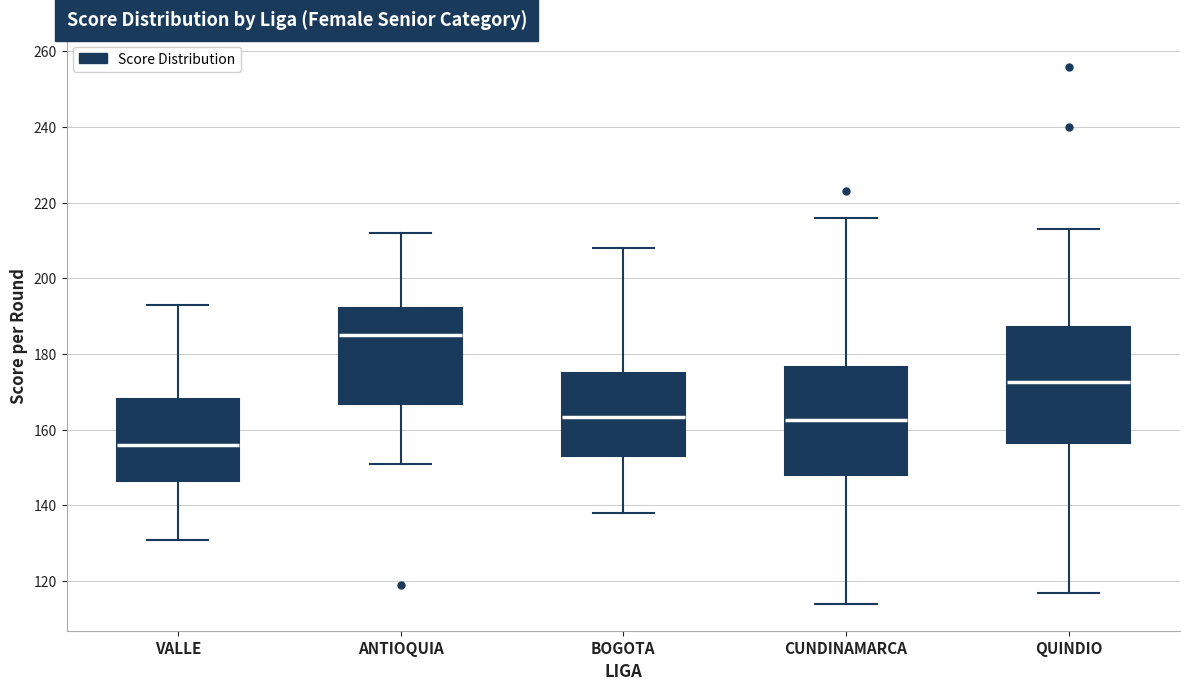

Reading left to right, transcribe this box plot: for each box, give where its median line is, the range the box spans, and where its two whiskers end, as read against the y-axis. The values are not printed on the chart, so give them approximately, as read against the axis.

VALLE: median 156, box 146 to 168, whiskers 132 to 194
ANTIOQUIA: median 186, box 166 to 192, whiskers 152 to 212
BOGOTA: median 164, box 154 to 176, whiskers 138 to 208
CUNDINAMARCA: median 162, box 148 to 176, whiskers 114 to 216
QUINDIO: median 172, box 156 to 188, whiskers 118 to 214